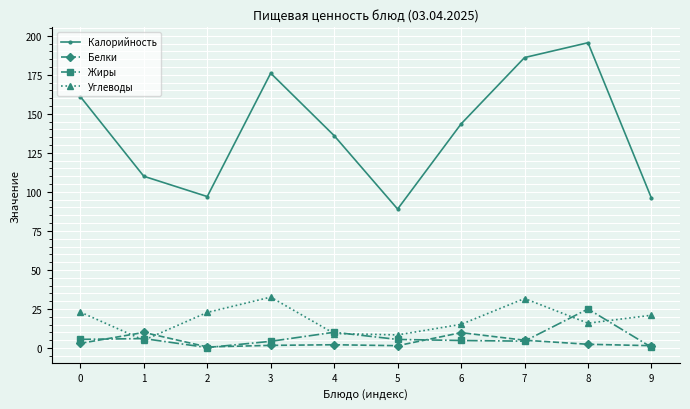

Which series changed the most between 1 and 8?

Калорийность